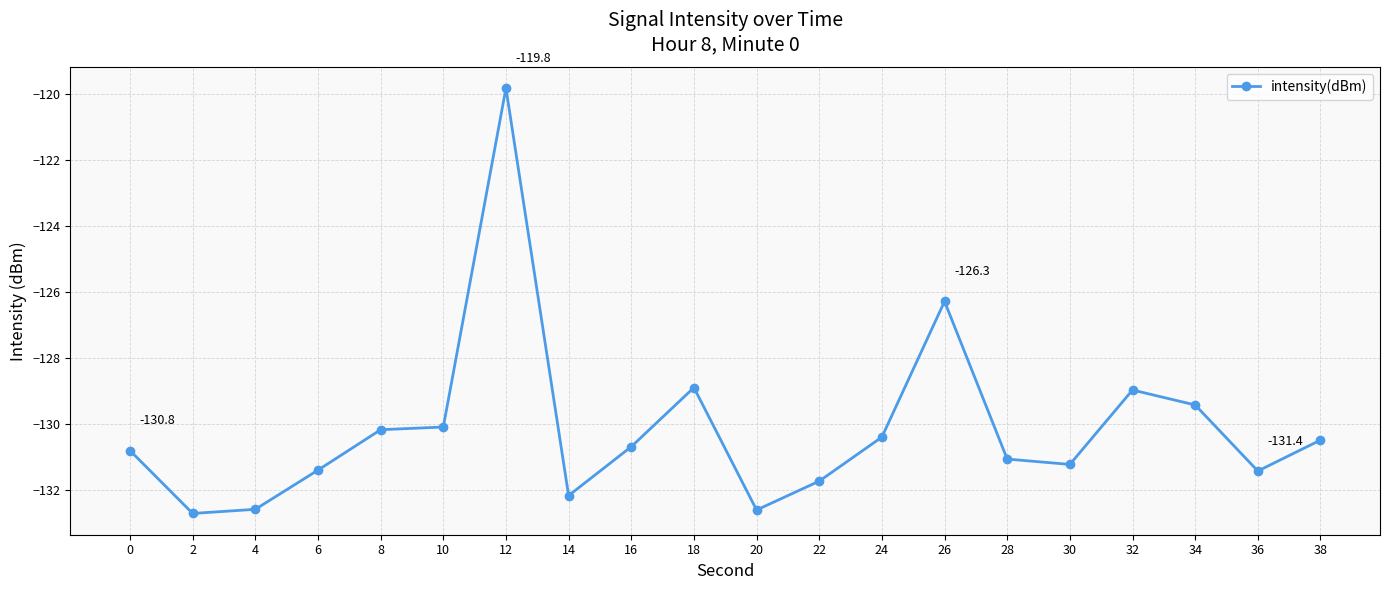

At which label is the value closest to -126?

26